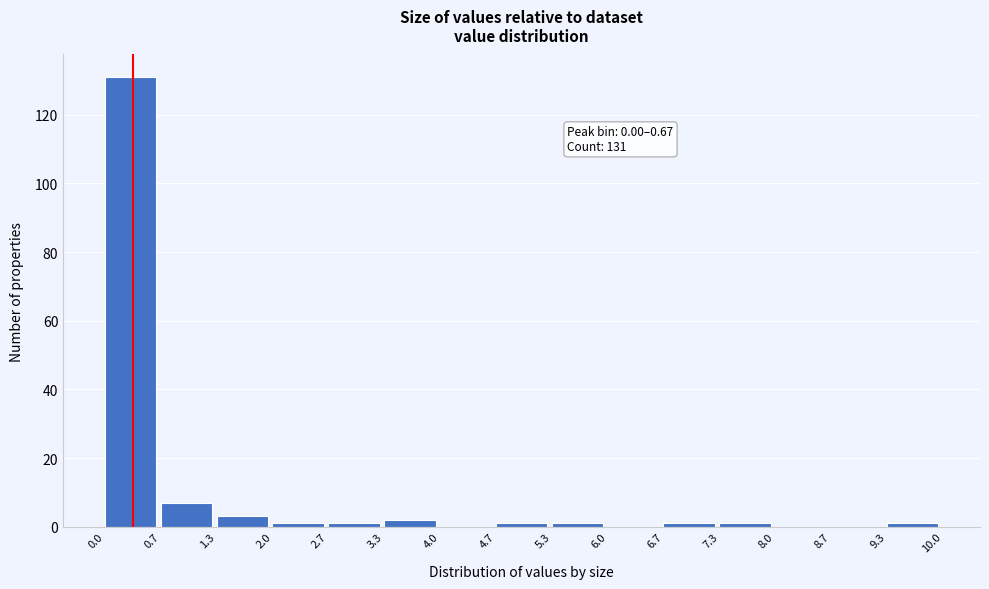

Which range on the x-axis has the tallest bar?

0.0 to 0.7